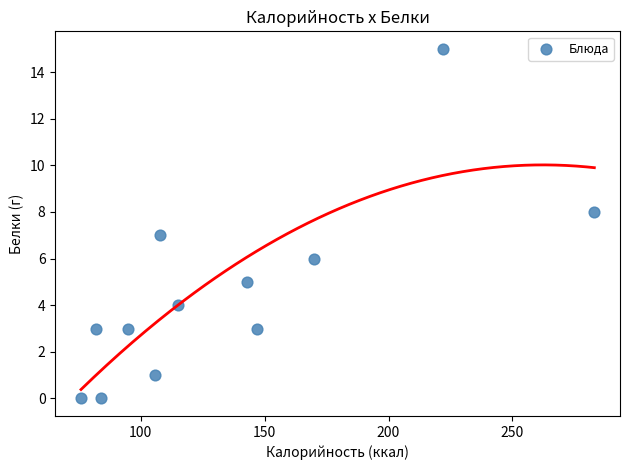

What is the range of Y values (max minus min)?

15